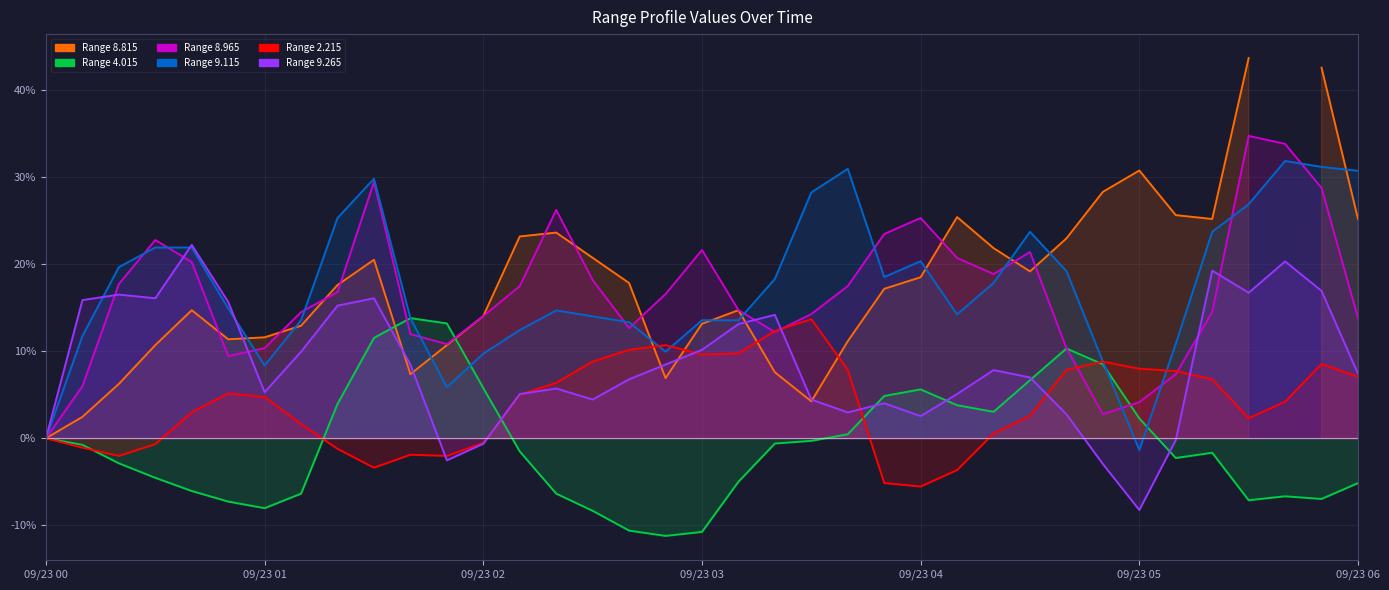

What is the value of the 4.015 point at the 13th from the left?

5.8